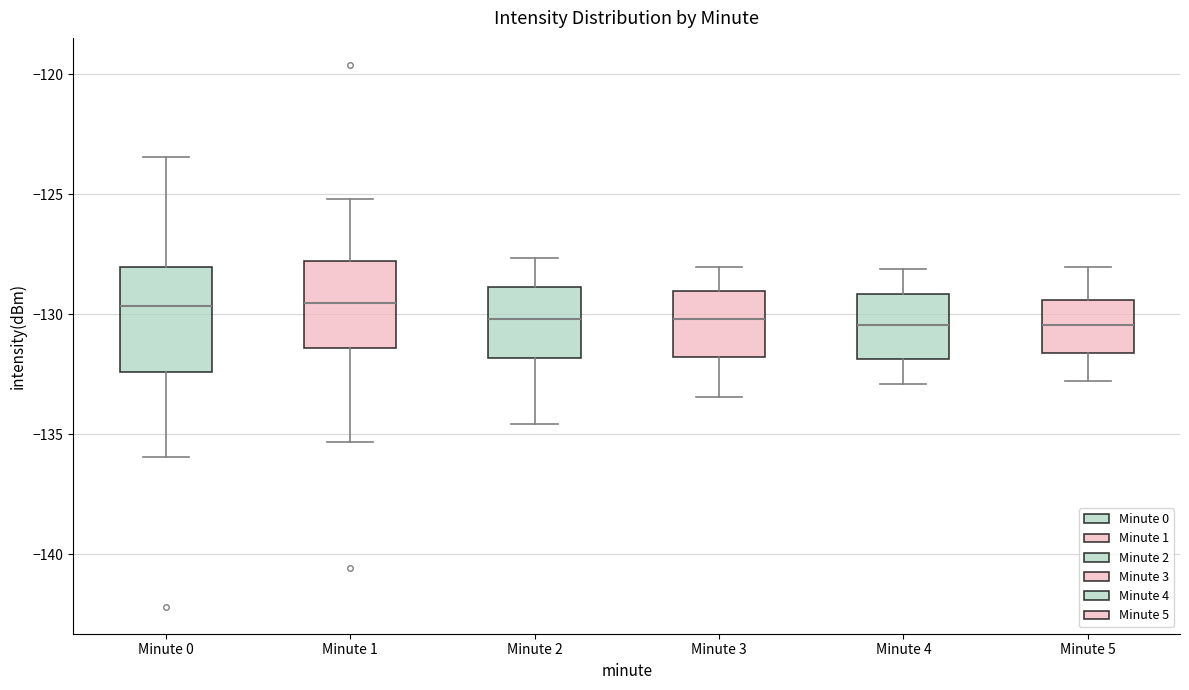

Where does the median line of the box for Minute 1 sit on the y-axis? The values are not printed on the chart, so give them approximately, as read against the axis.

-129.5